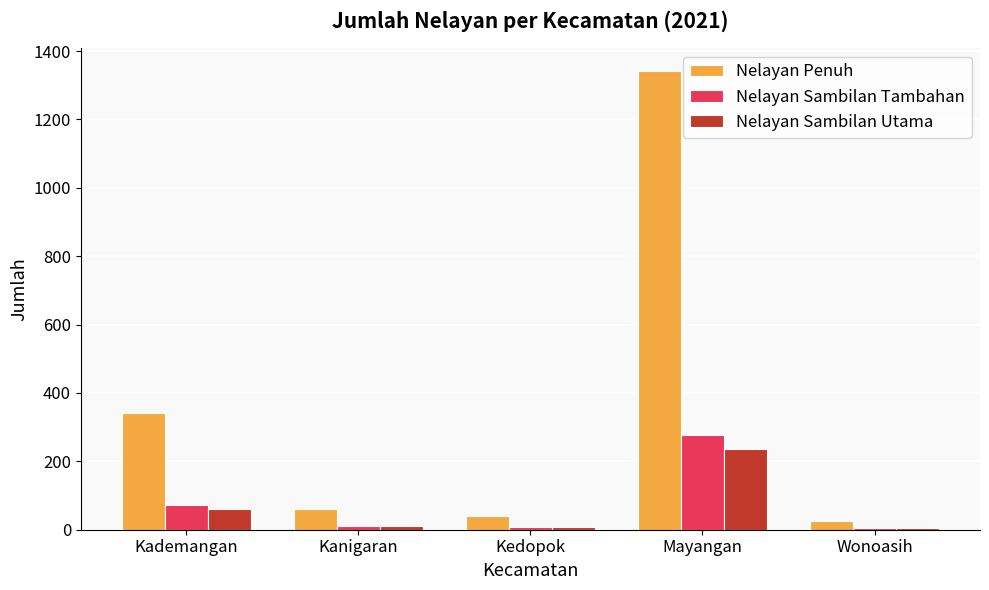

Which series changed the most between Kanigaran and Mayangan?

Nelayan Penuh